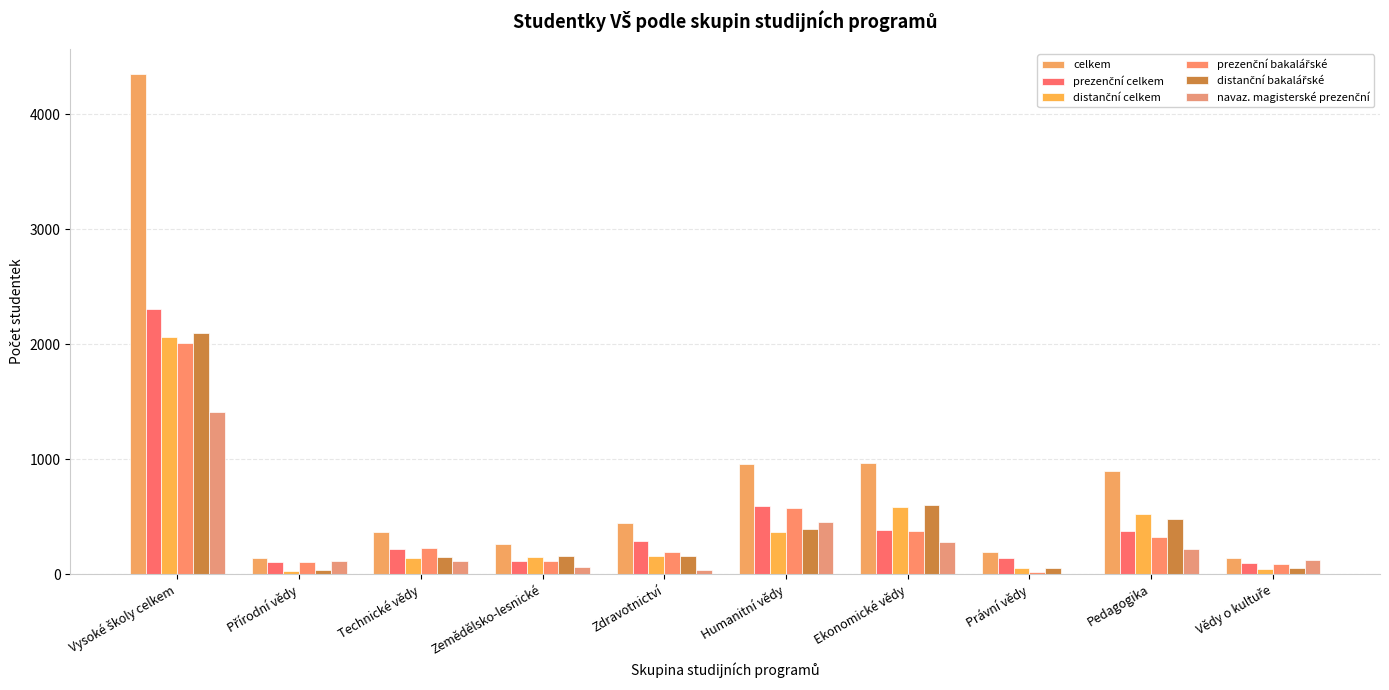

The value of prezenční celkem at Vysoké školy celkem is 2304. True or false?

True